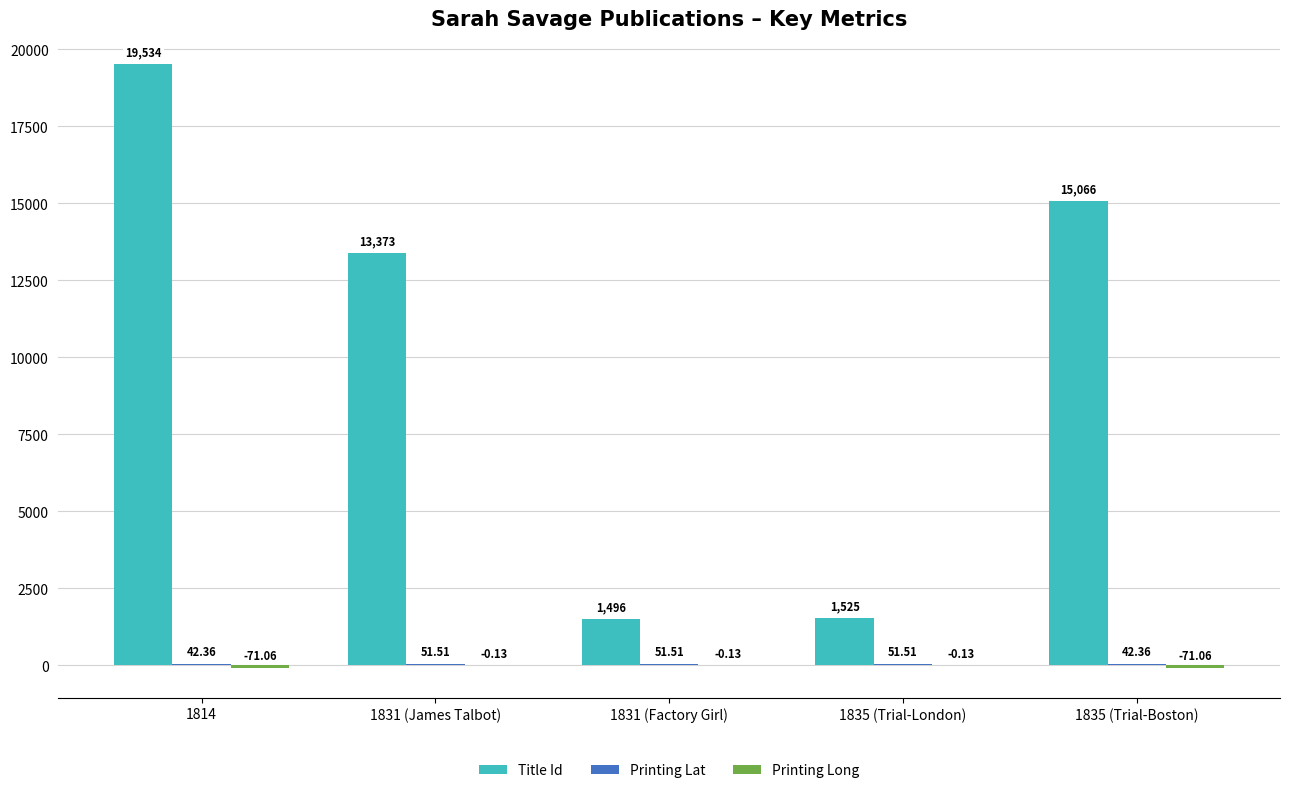

Which series changed the most between 1831 (James Talbot) and 1835 (Trial-Boston)?

Title Id